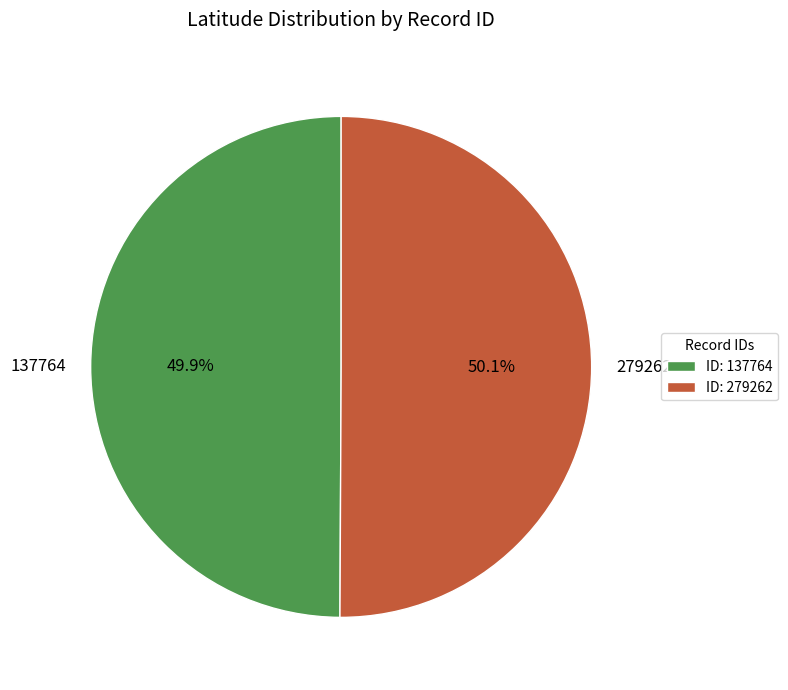

Does any single category account for the majority?

Yes